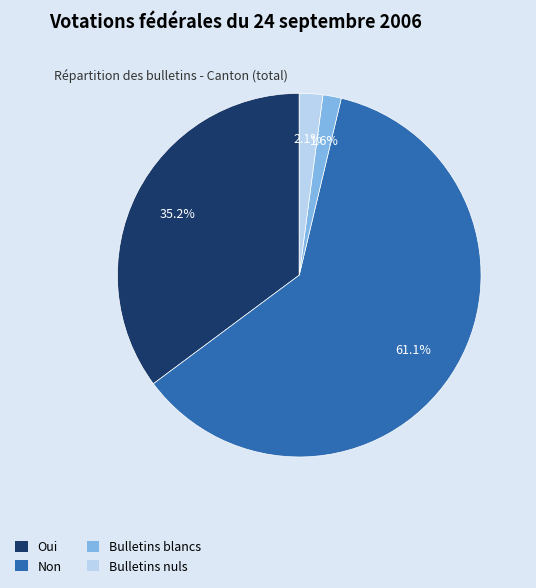

What is the majority slice?

Non